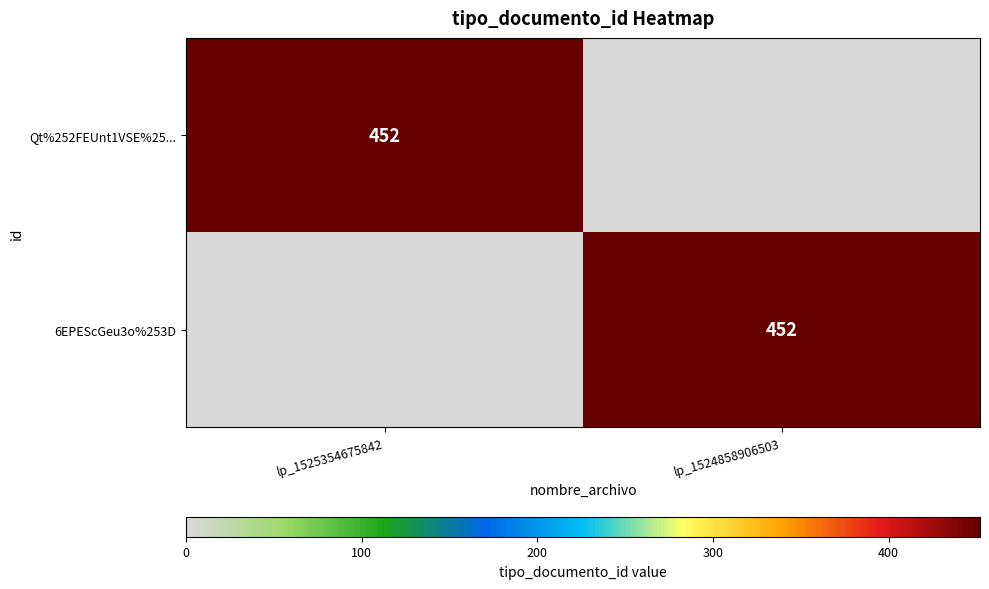

Is it true that Qt%252FEUnt1VSE%25... equals 452 at lp_1525354675842?

True